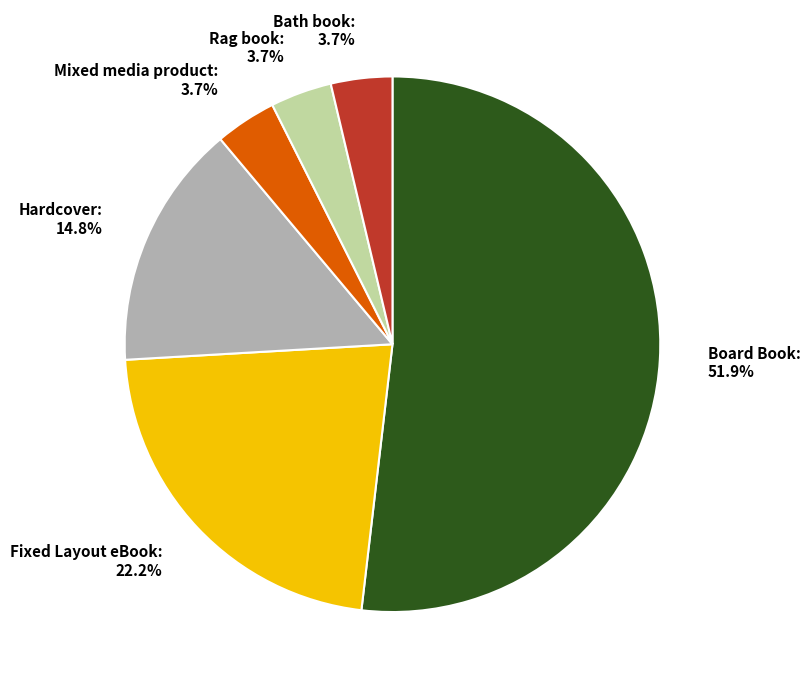

Does Rag book represent more than half of the total?

No